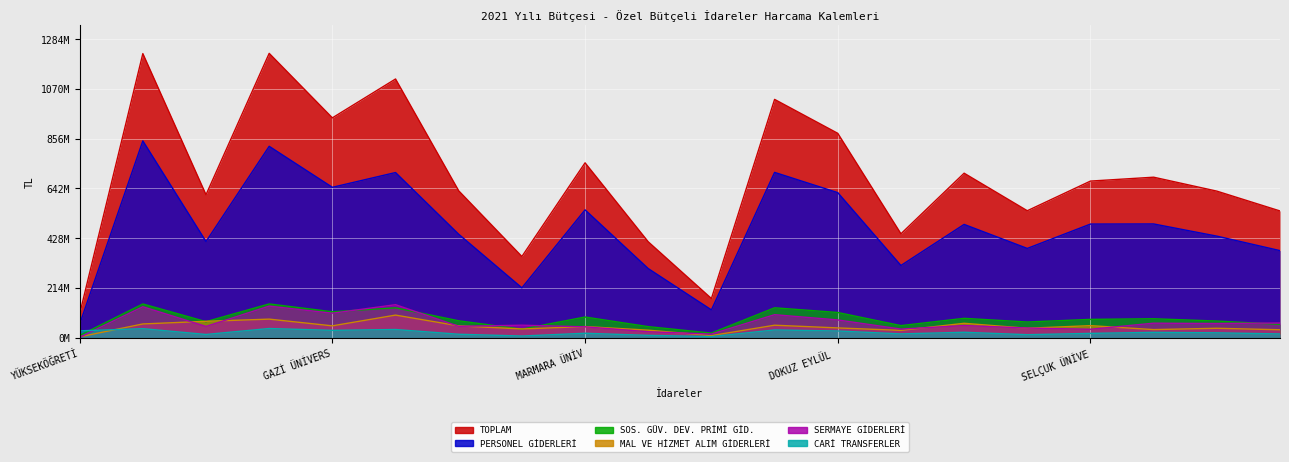

What is the label of the 3rd point from the left?

ORTA DOĞU TEKNİK ÜNİVERSİTESİ